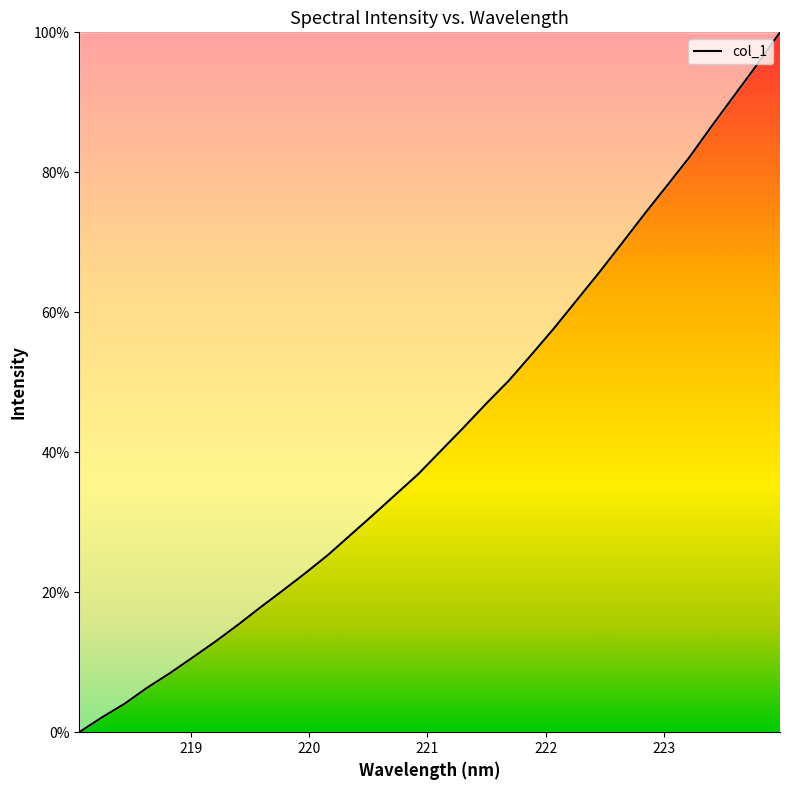

What is the greatest value displayed?

100.0